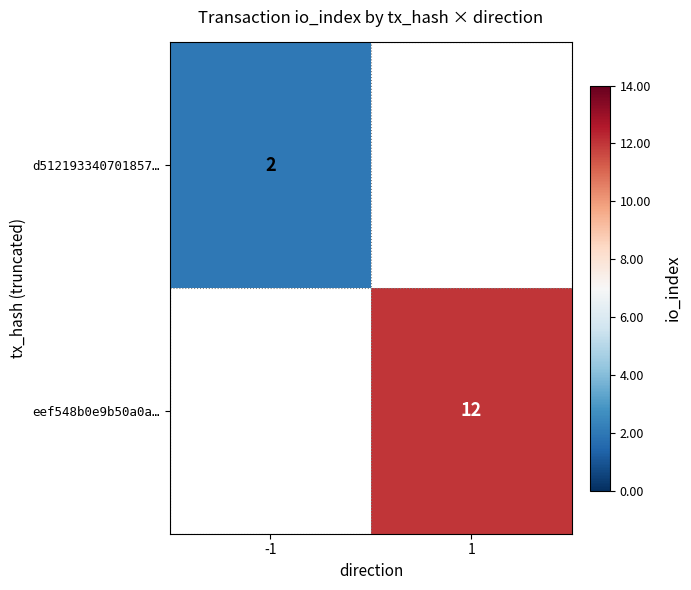

At which category does the chart reach its minimum across all series?

-1